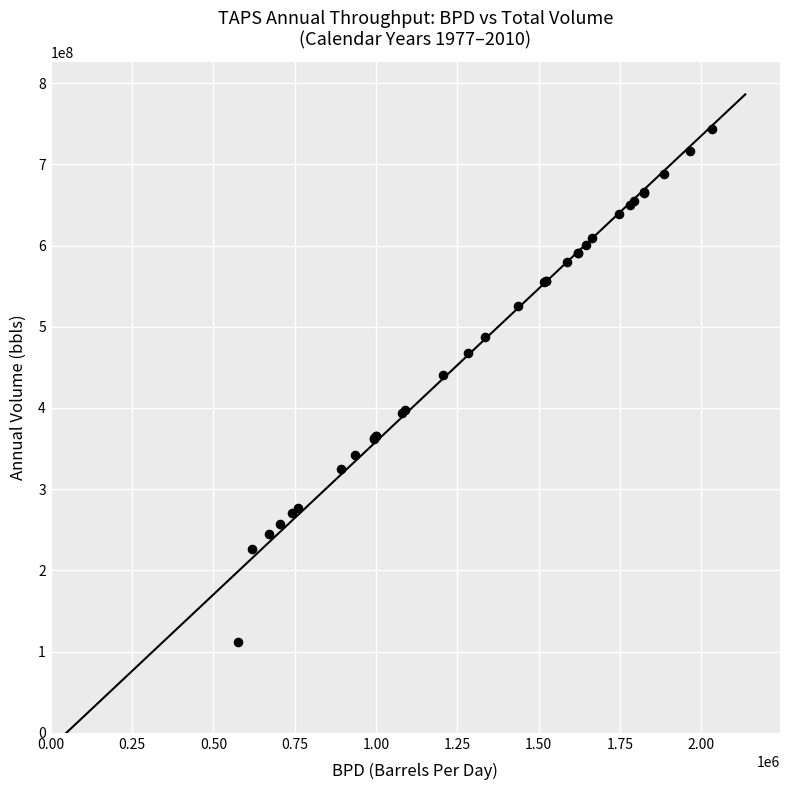

What Y value in the scatter plot is closest to 428175869?

440481529